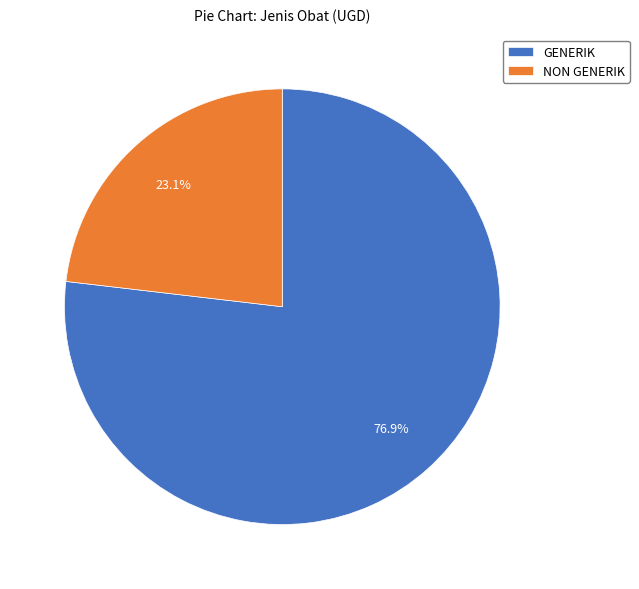

Is there a majority slice in this chart?

Yes